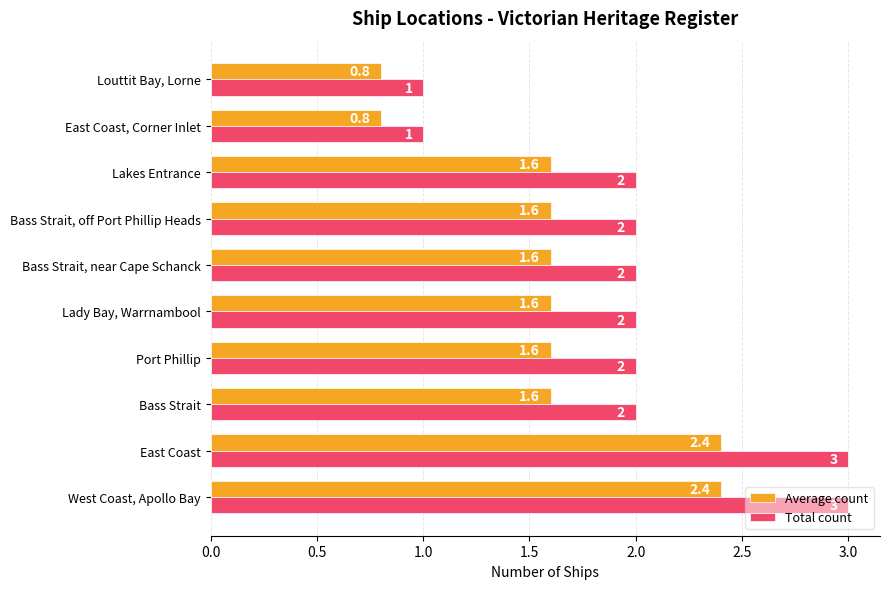

How many data points in Total count are less than 2?

2